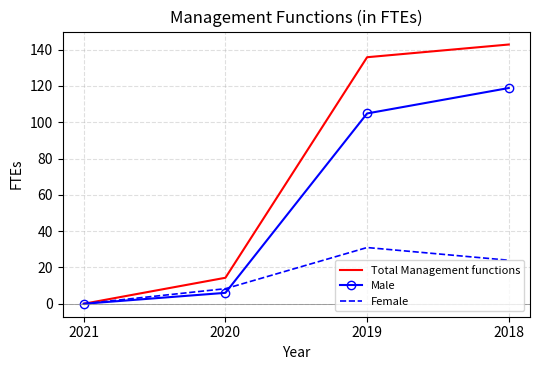

True or false: Total Management functions has more than 1 points higher than both neighbors.

False